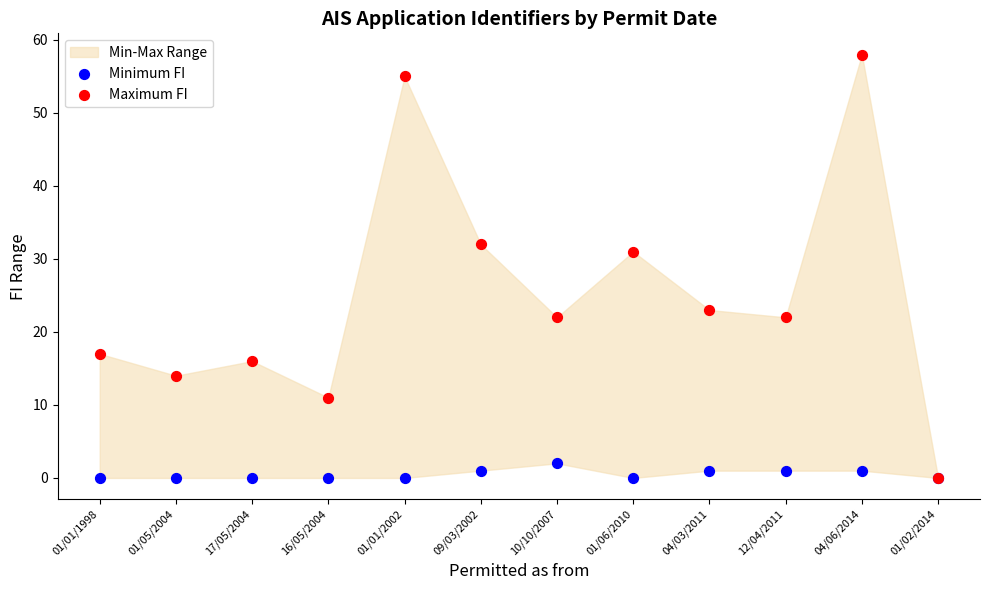

In the Maximum FI series, what Y value is closest to 29?

31